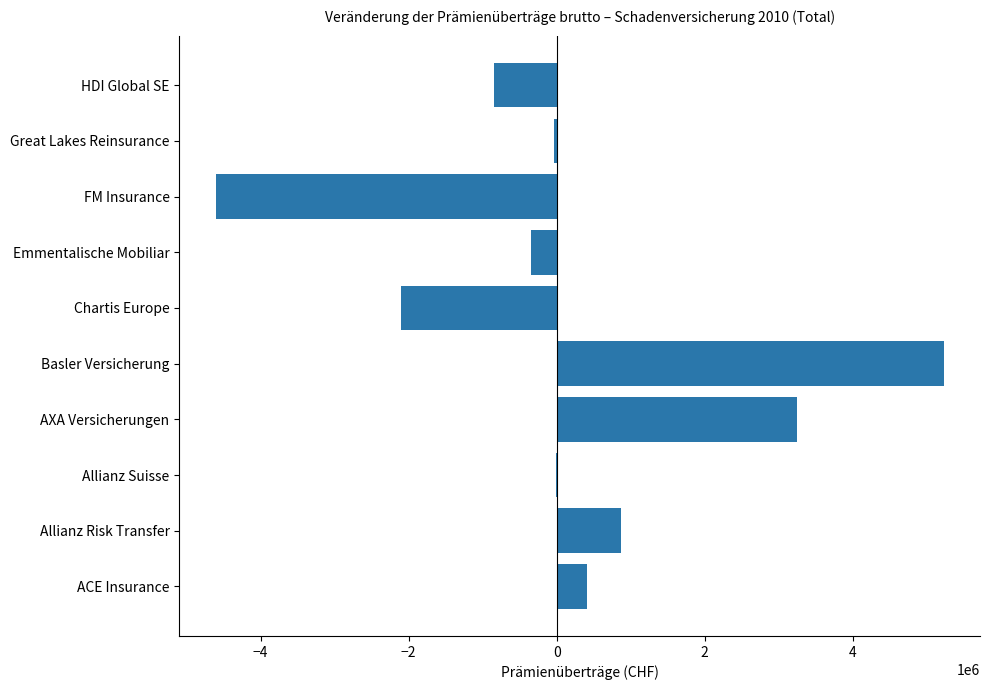

Count the number of values greater than -4048.

4